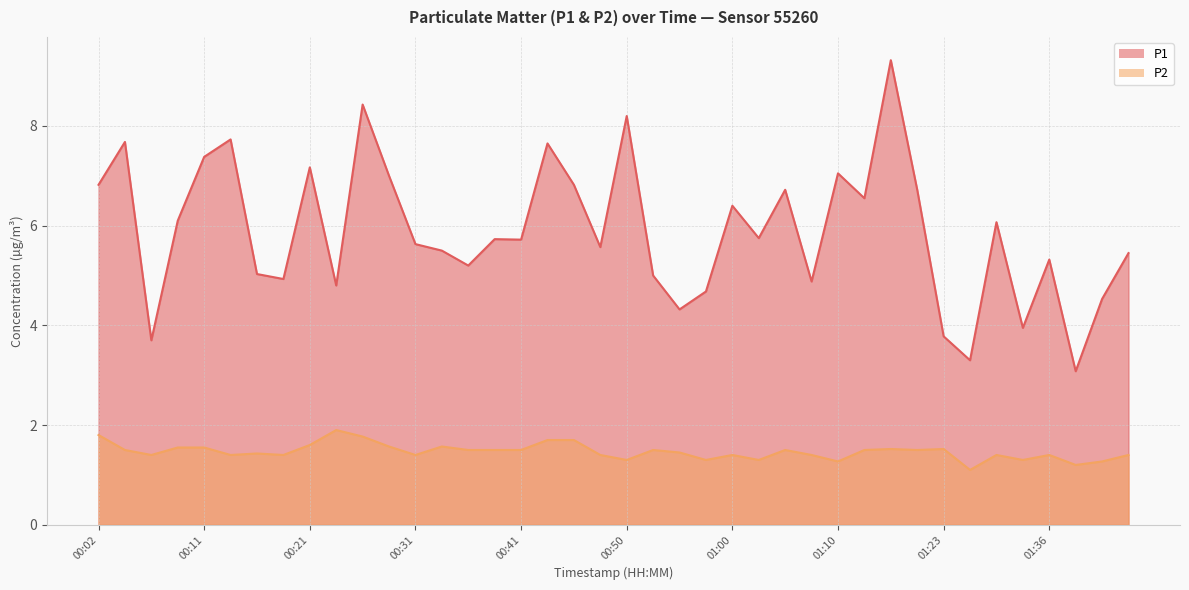

Reading right to left, what are all the values shown in this chart?

P1: 5.5	4.5	3.1	5.3	4.0	6.1	3.3	3.8	6.7	9.3	6.5	7.0	4.9	6.7	5.8	6.4	4.7	4.3	5.0	8.2	5.6	6.8	7.7	5.7	5.7	5.2	5.5	5.6	7.0	8.4	4.8	7.2	4.9	5.0	7.7	7.4	6.1	3.7	7.7	6.8
P2: 1.4	1.3	1.2	1.4	1.3	1.4	1.1	1.5	1.5	1.5	1.5	1.3	1.4	1.5	1.3	1.4	1.3	1.4	1.5	1.3	1.4	1.7	1.7	1.5	1.5	1.5	1.6	1.4	1.6	1.8	1.9	1.6	1.4	1.4	1.4	1.6	1.6	1.4	1.5	1.8